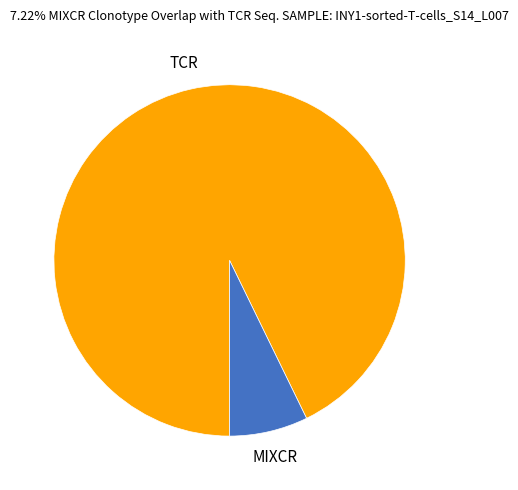

How many segments does this pie chart have?

2